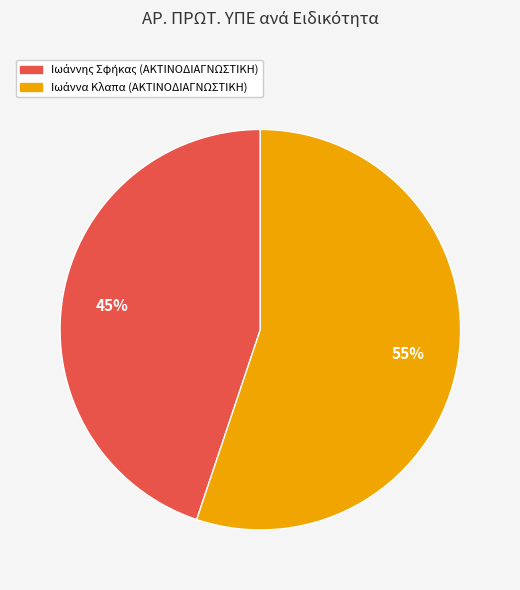

To the nearest percent, what is the average slice percentage?

50%